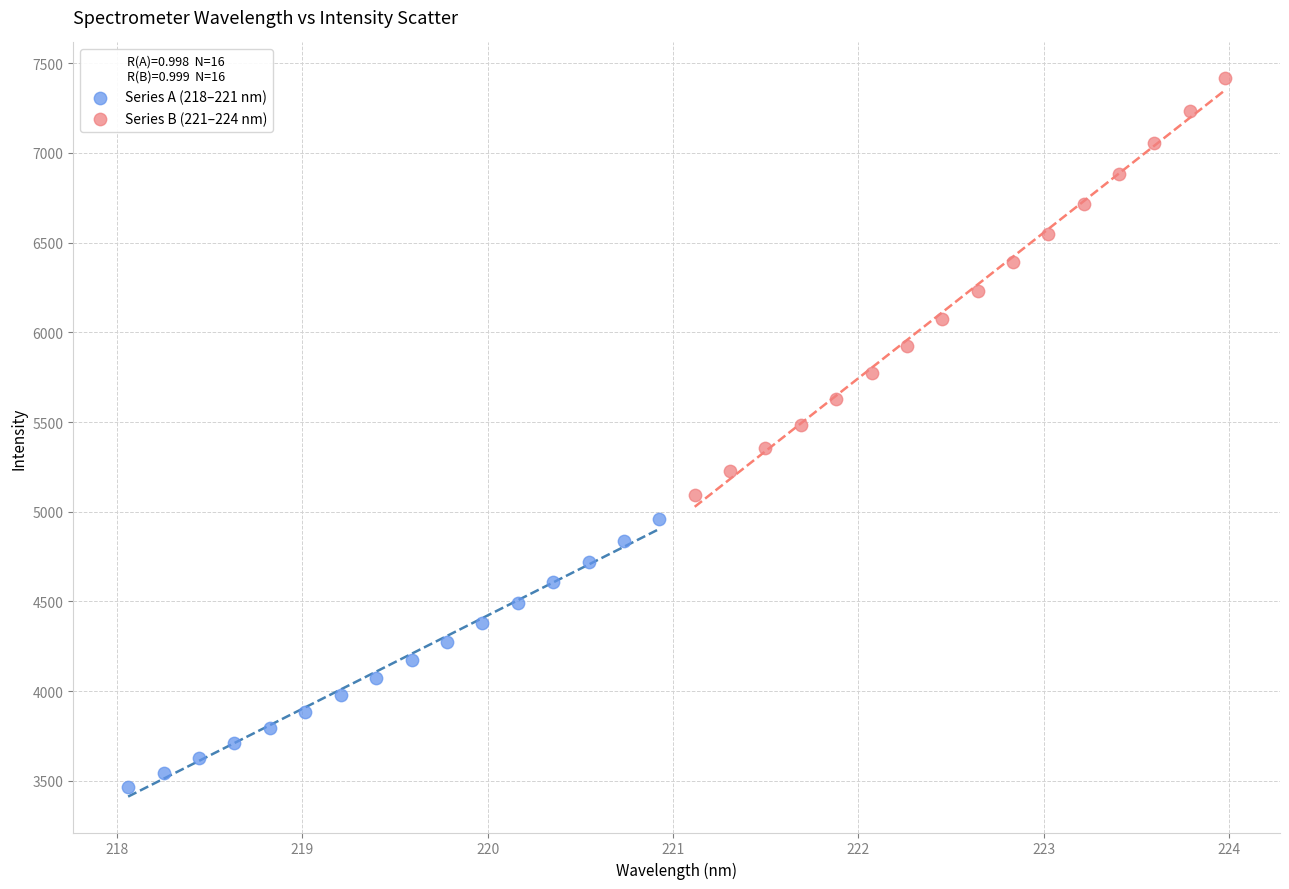

Which series reaches the minimum Y coordinate?

Series A (218–221 nm)